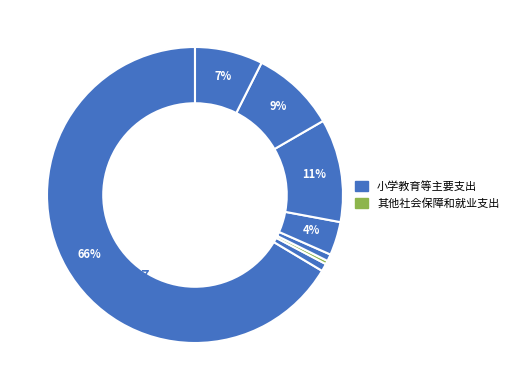

How many segments does this pie chart have?

8